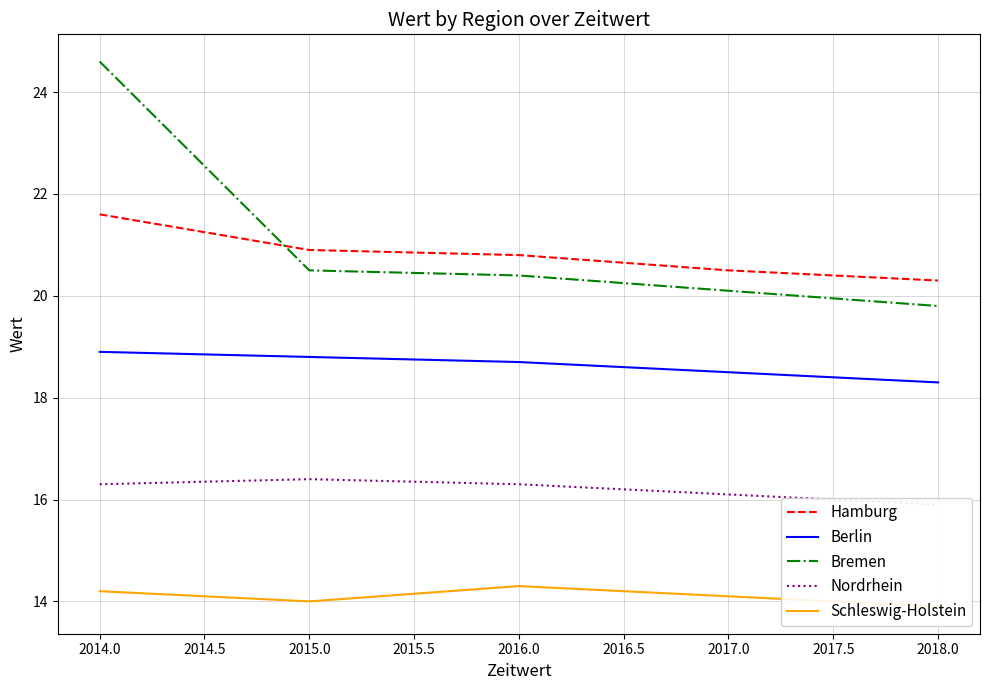

Is the value of Bremen at 2016.0 greater than the value of Hamburg at 2016.0?

No